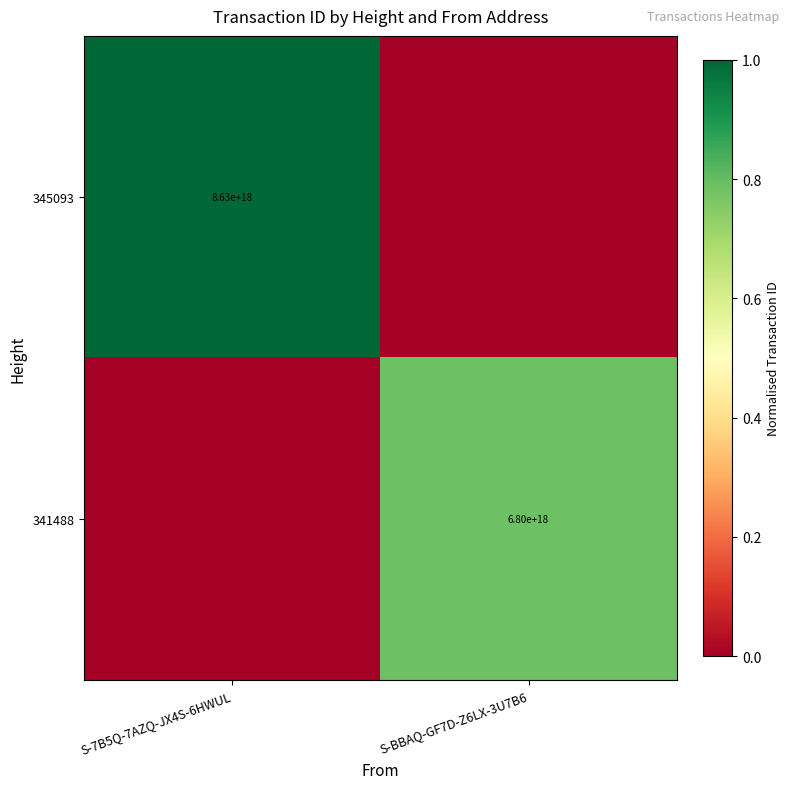

True or false: 341488 has a value of 6800000000000000000 at S-BBAQ-GF7D-Z6LX-3U7B6.

True